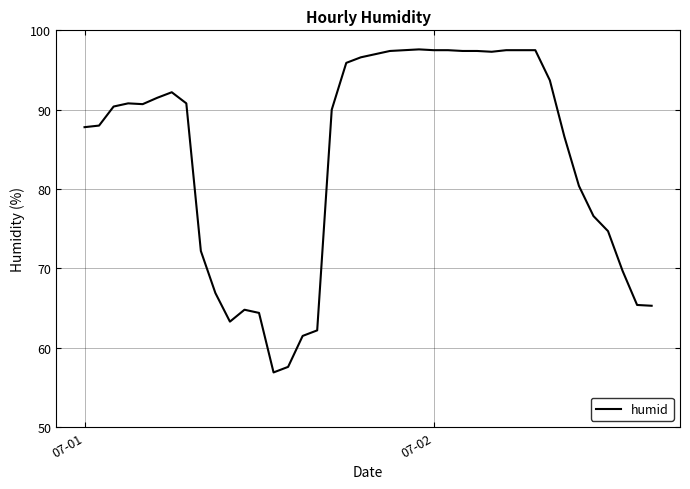

What is the difference between the maximum and minimum values?

40.7